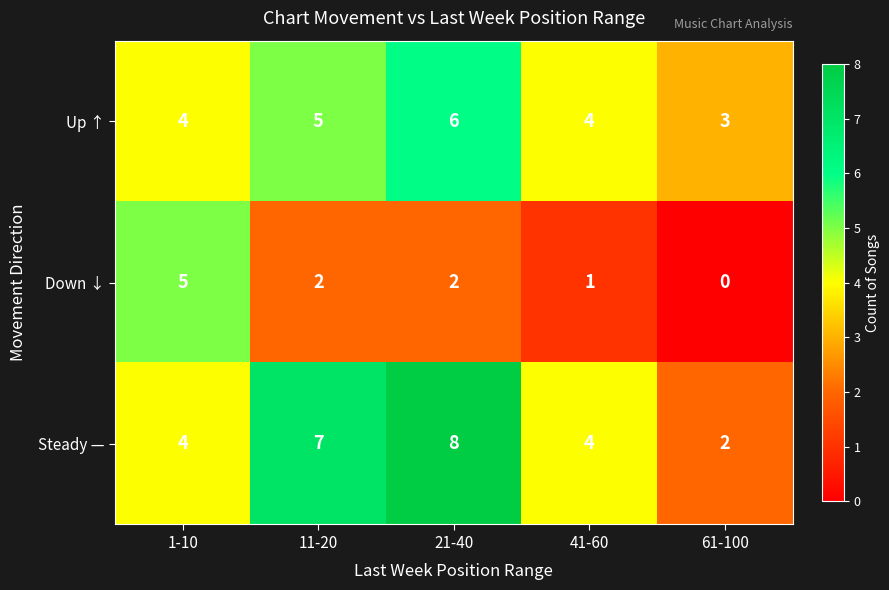

How many data points does each series have?

5